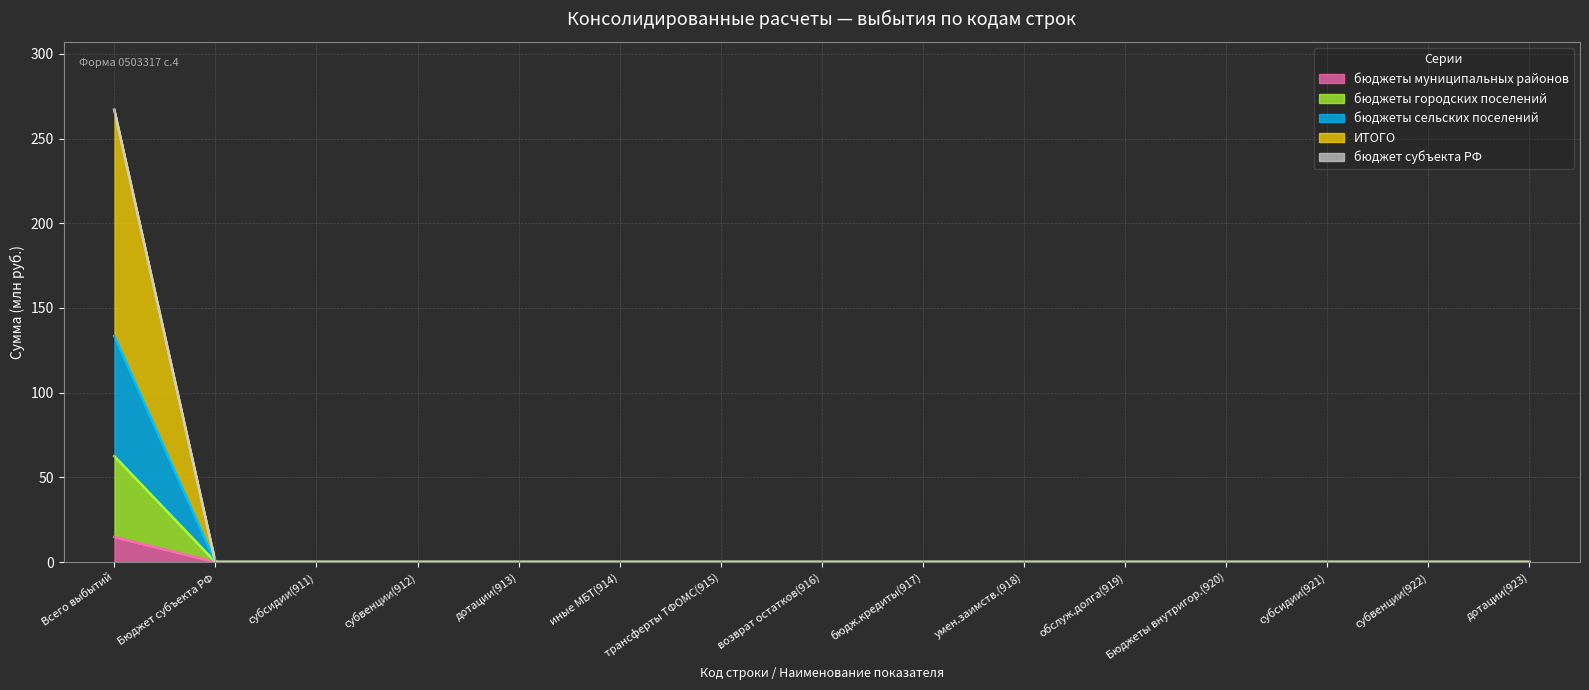

At which category is the sum across all series the highest?

Всего выбытий